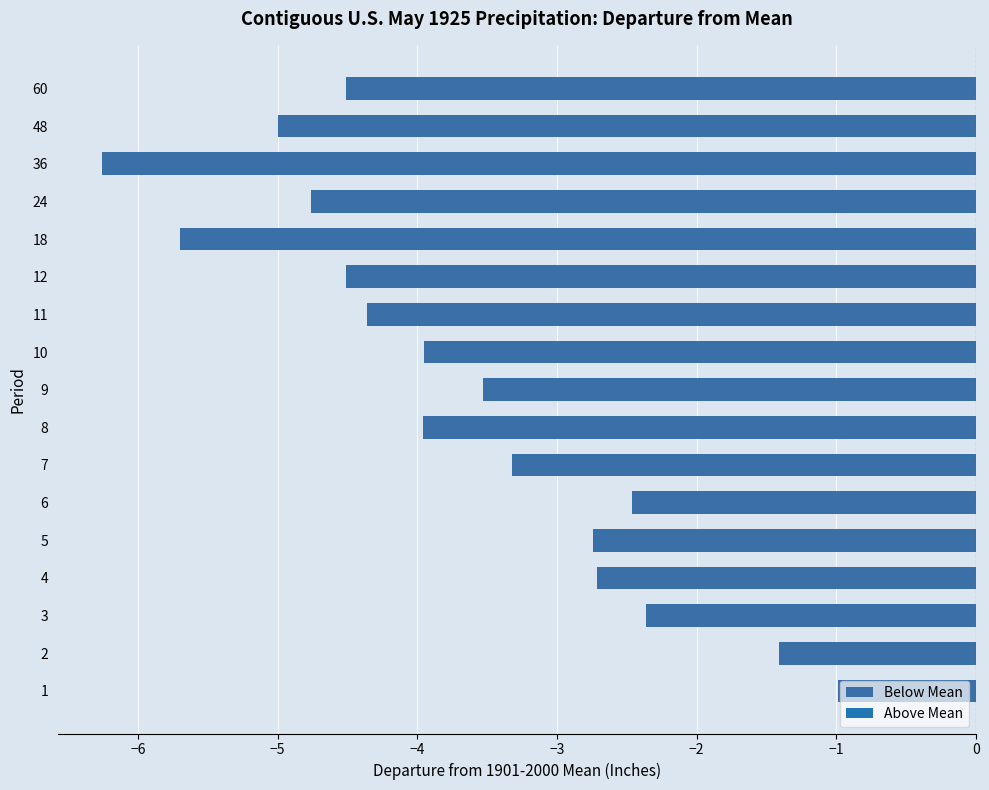

What is the sum of all values?

-62.5